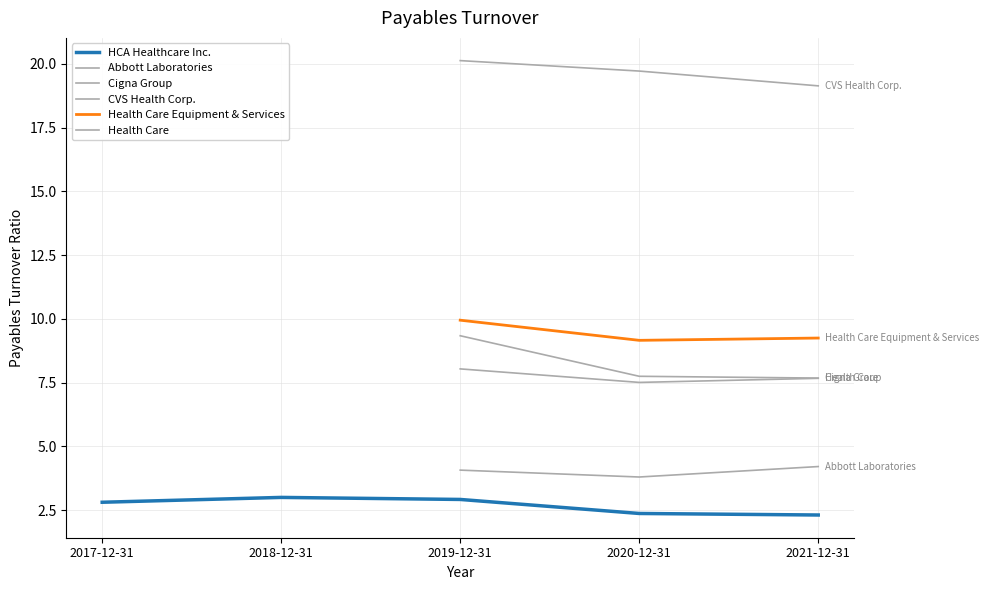

True or false: HCA Healthcare Inc. has a value of 3.0 at 2018-12-31.

True